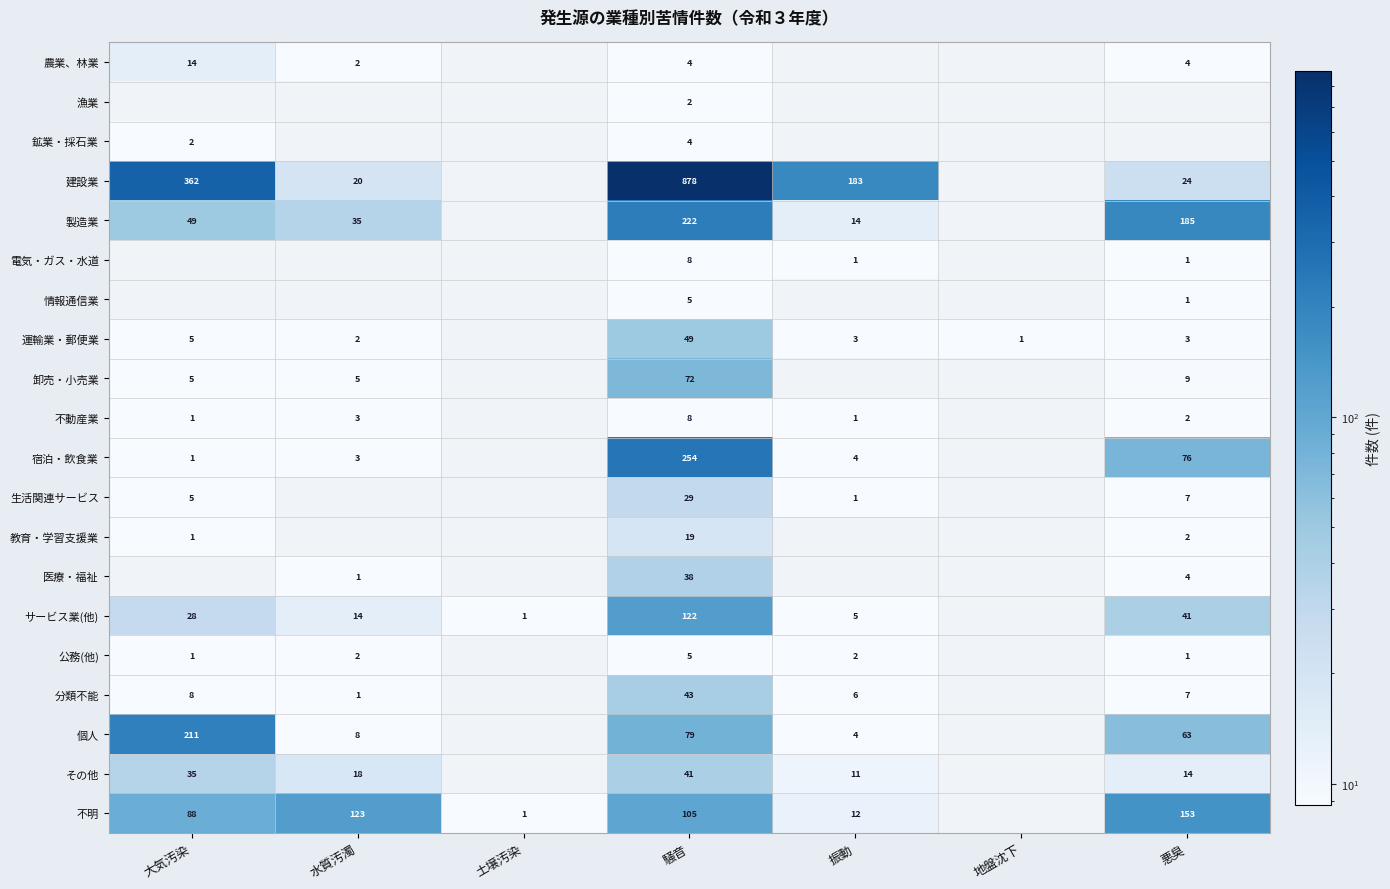

Is the value of 運輸業・郵便業 at 水質汚濁 greater than the value of 公務(他) at 騒音?

No